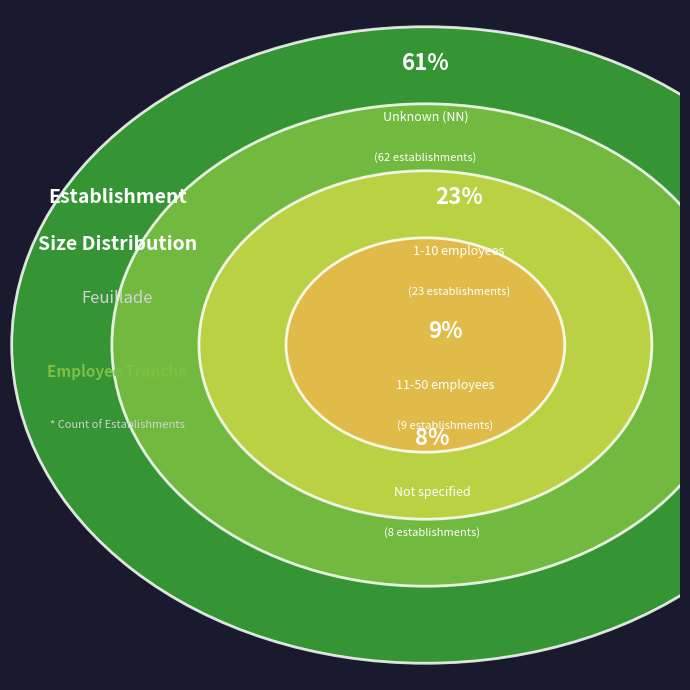

True or false: 22 accounts for 8% of the total.

False